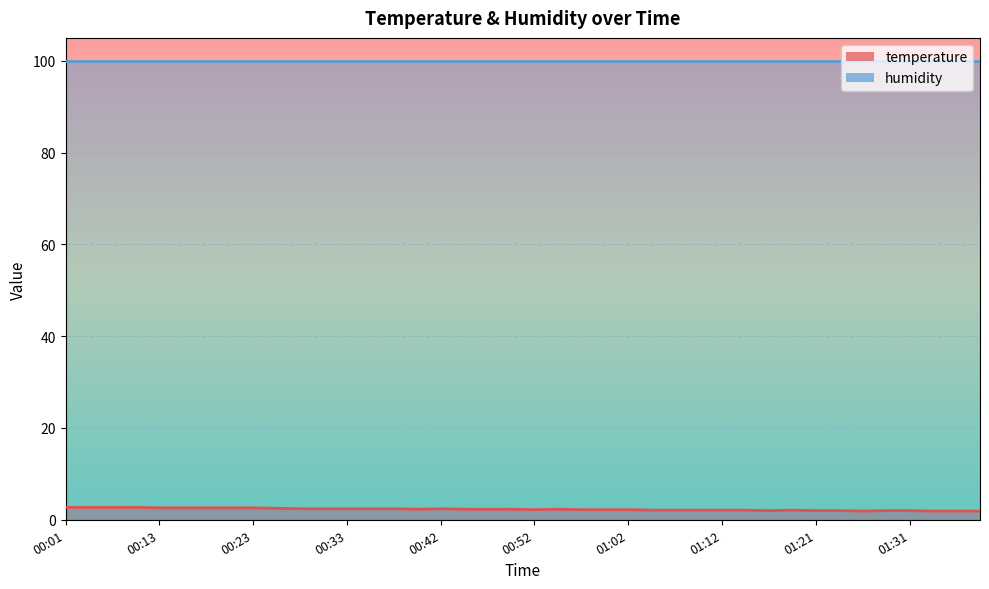

Which has a higher value, 00:33 or 01:16?

00:33